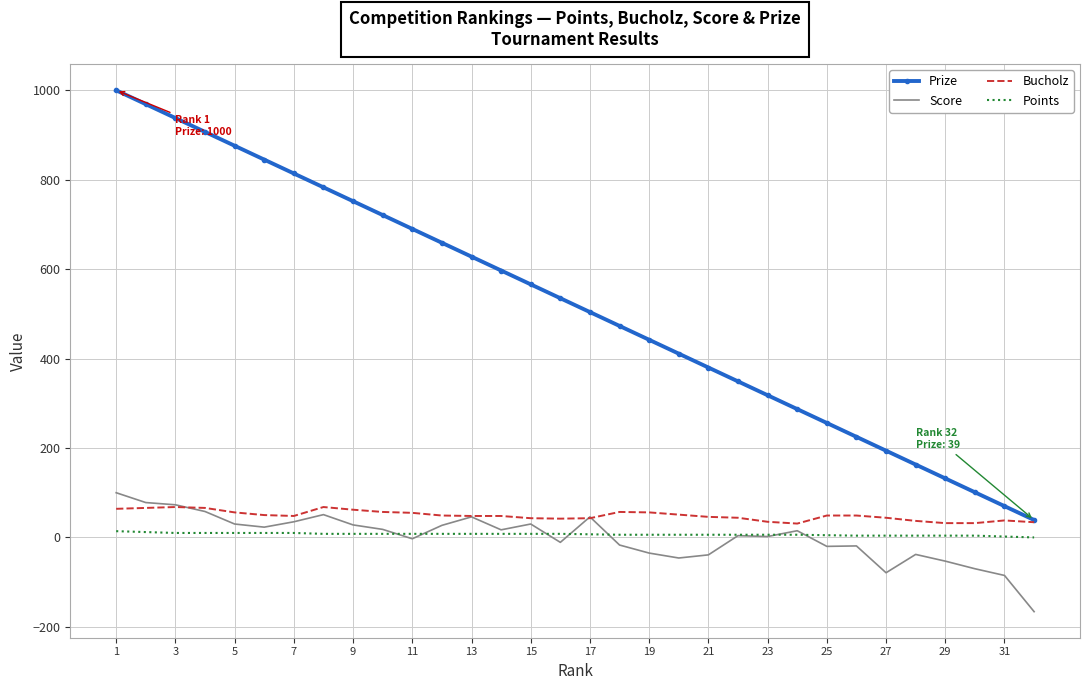

True or false: Score and Prize intersect in this chart.

False